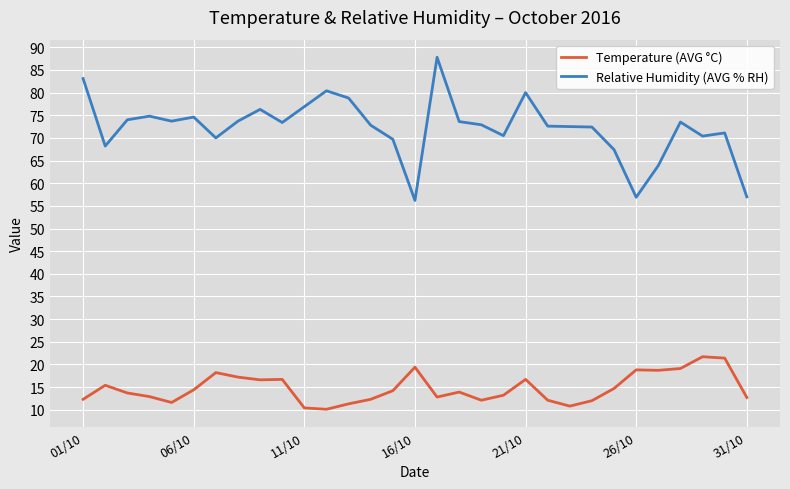

Which series has the widest spread of values?

Relative Humidity (AVG % RH)